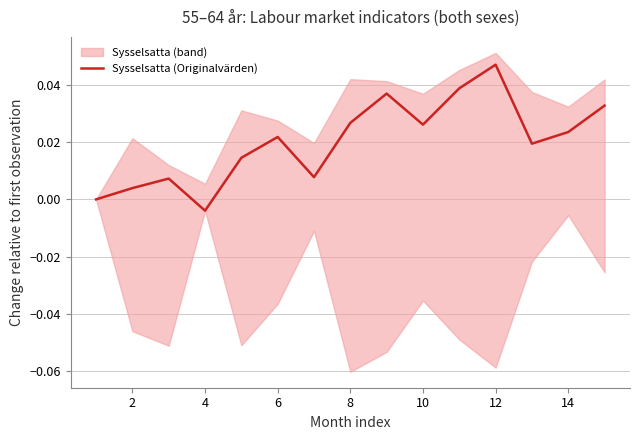

Where does the data first go above 0?

2